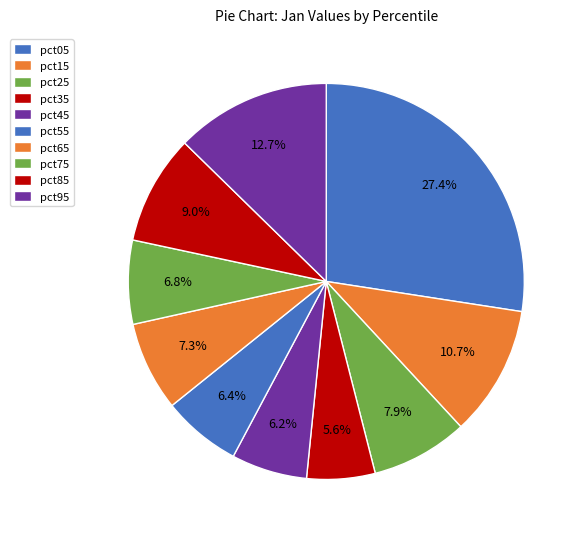

To the nearest percent, what is the difference between the pct95 and pct85 slice percentages?

4%